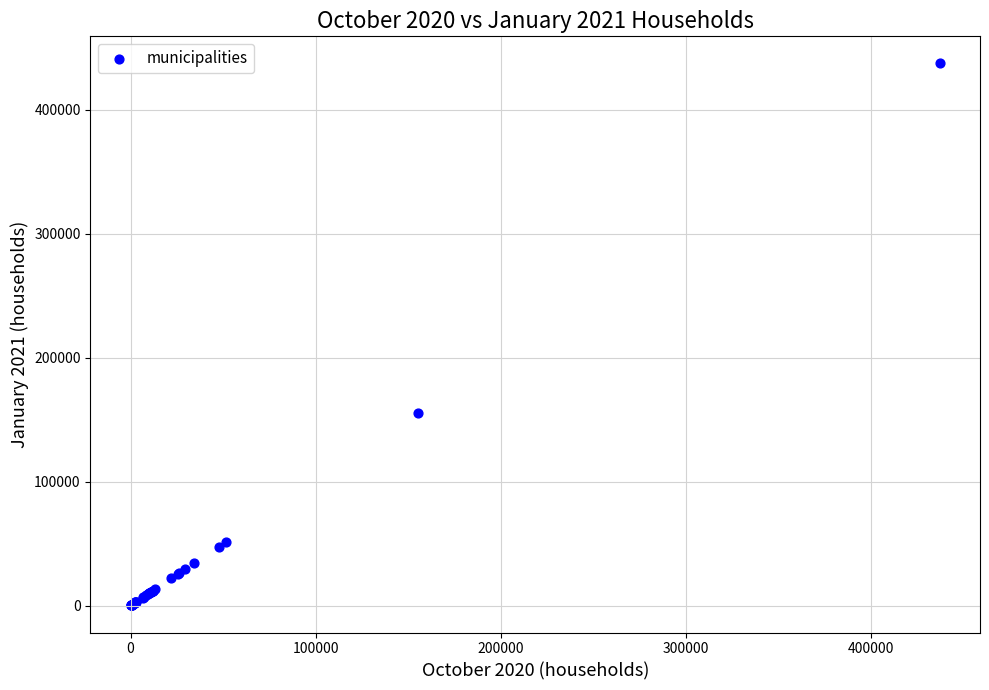

What Y value in the scatter plot is closest to 218758?

155498